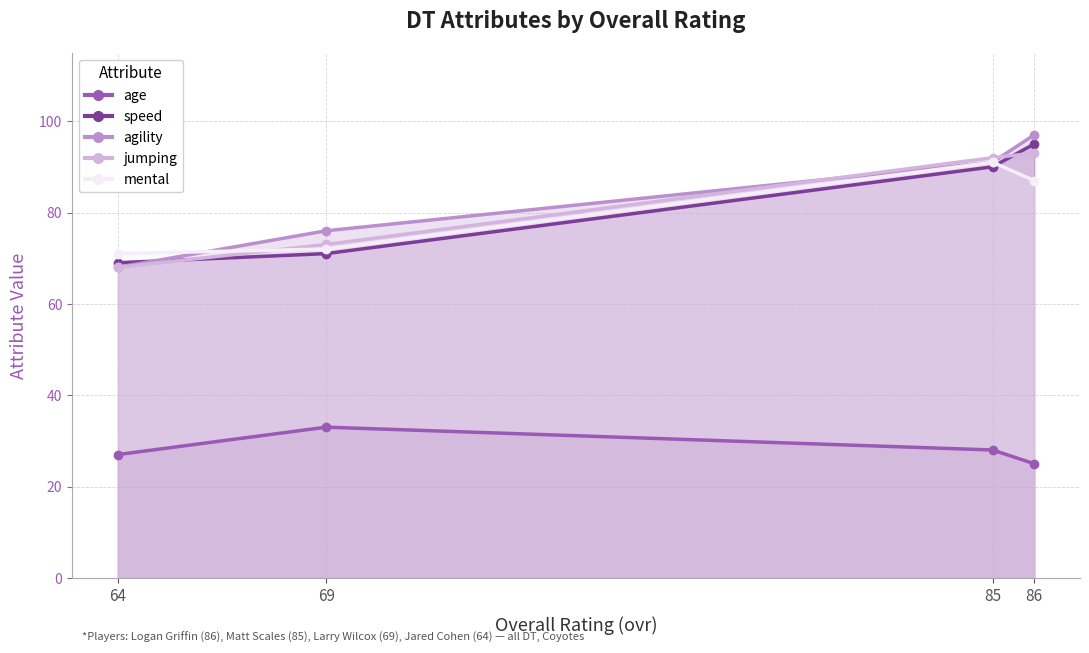

Reading left to right, transcribe all the data shown in this chart.

age: 86=25	85=28	69=33	64=27
speed: 86=95	85=90	69=71	64=69
agility: 86=97	85=91	69=76	64=68
jumping: 86=93	85=92	69=73	64=68
mental: 86=87	85=91	69=72	64=71